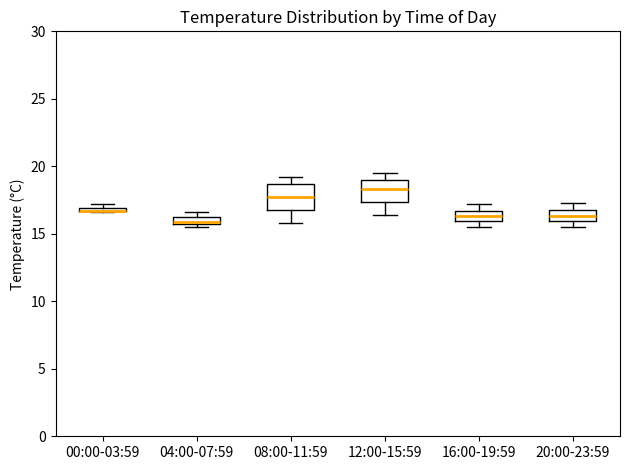

Where is the lower edge of the box for 16:00-19:59 on the y-axis? The values are not printed on the chart, so give them approximately, as read against the axis.

16.0